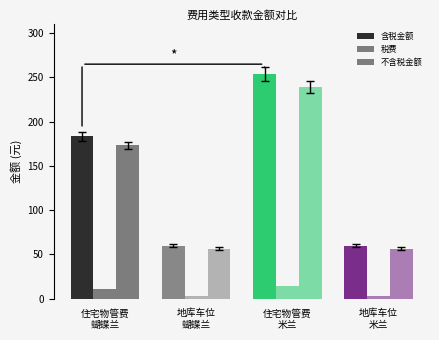

Reading left to right, list all the values displayed in this chart.

含税金额: 183.5	60.0	253.6	60.0
税费: 10.4	3.4	14.3	3.4
不含税金额: 173.1	56.6	239.2	56.6